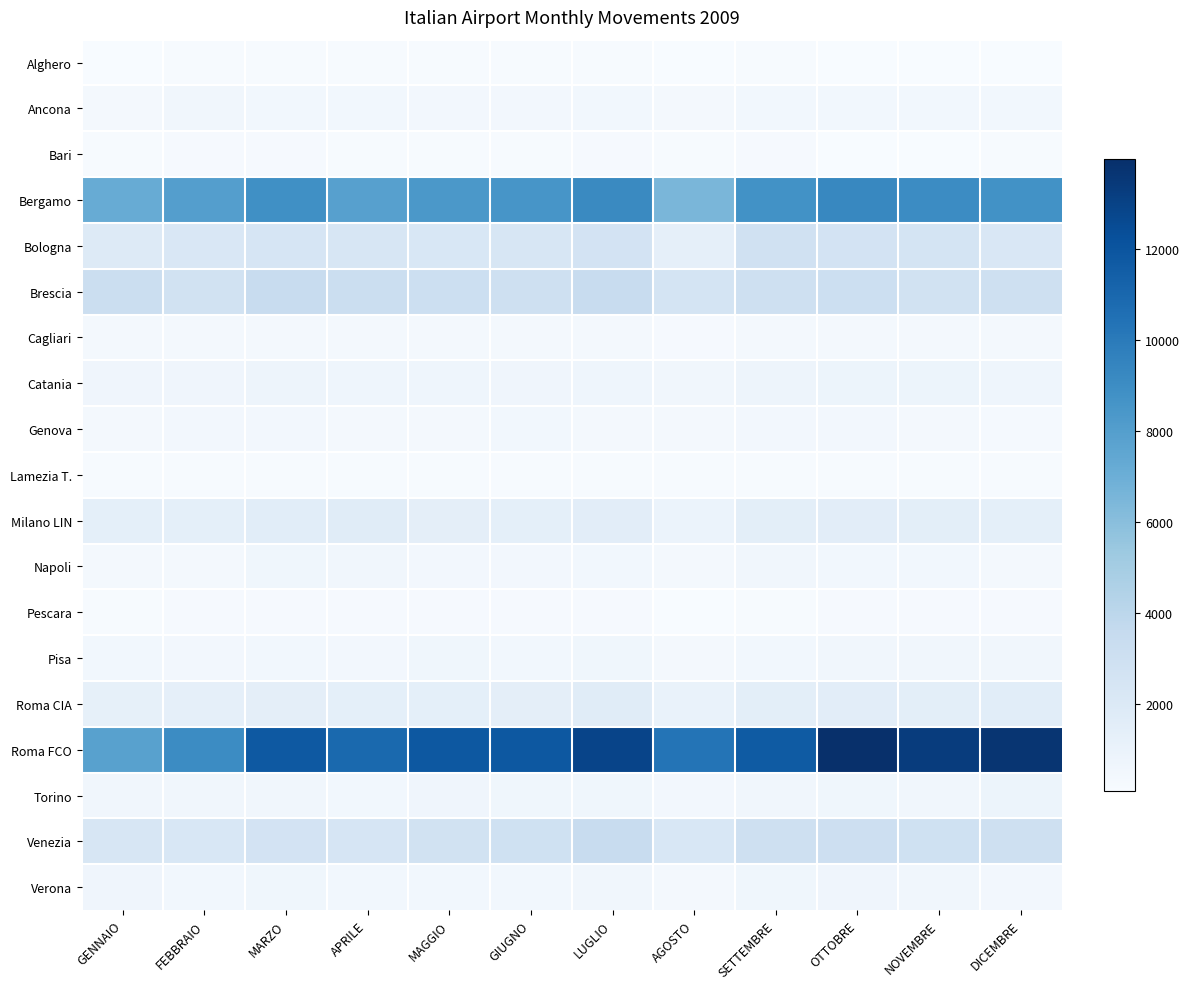

At which category is the sum across all series the highest?

OTTOBRE